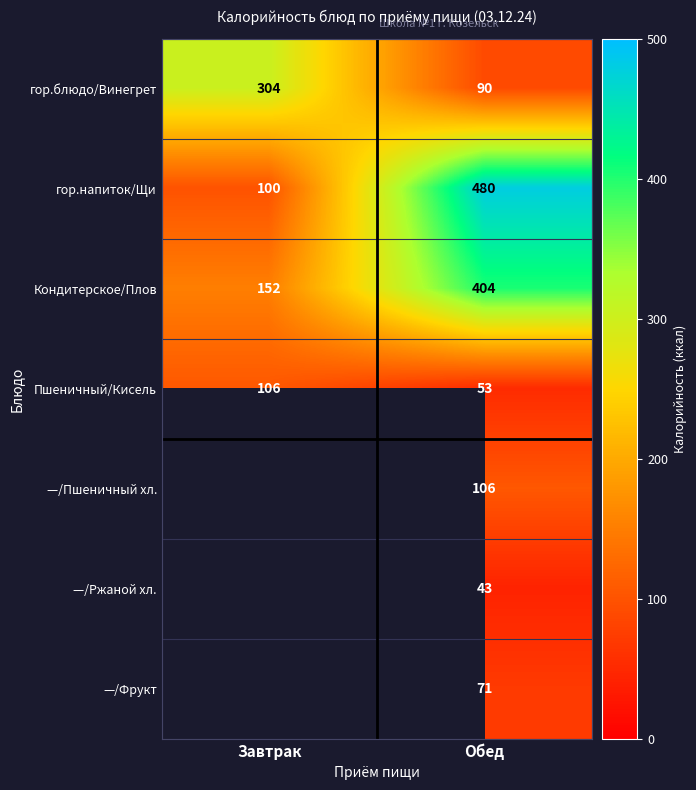

At how many categories does at least one series exceed 477?

1